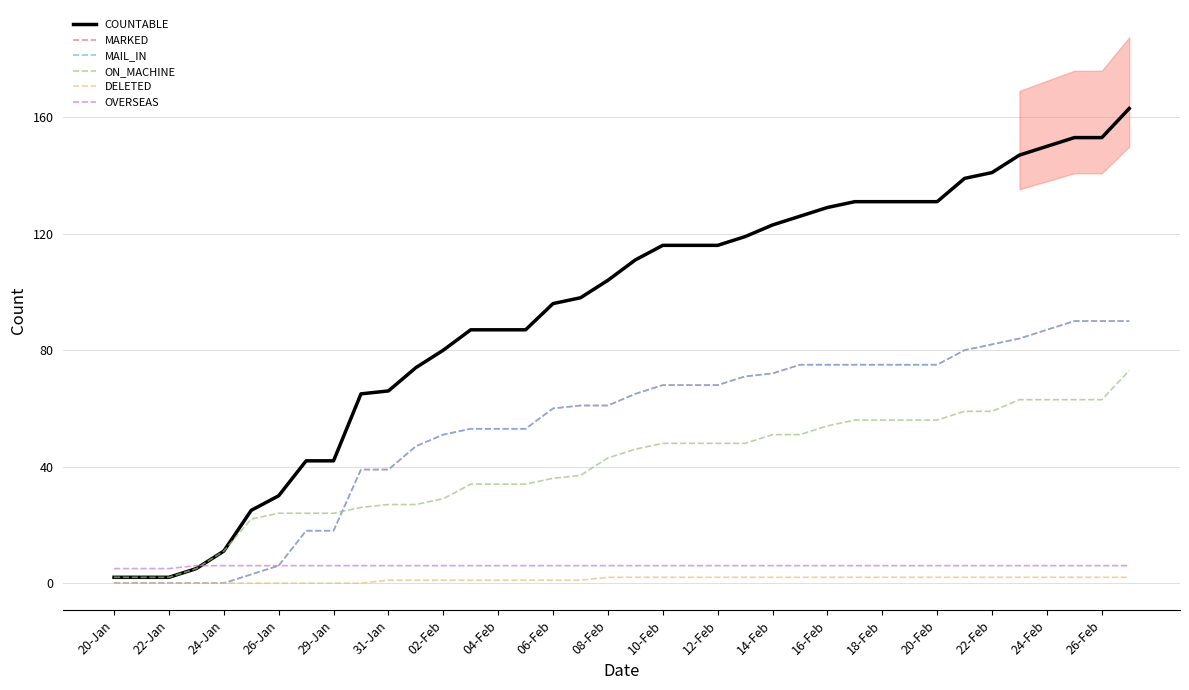

How many categories are shown in the chart?

38